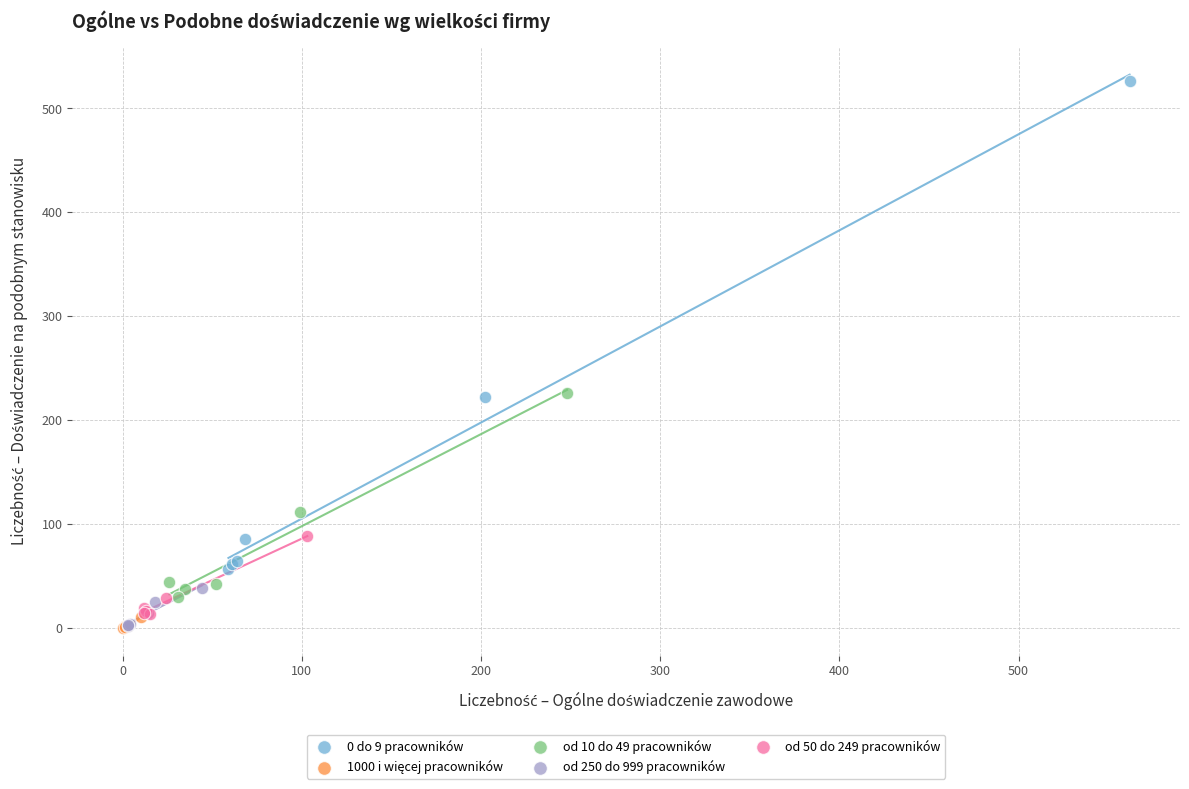

Which series has the widest spread of Y values?

0 do 9 pracowników